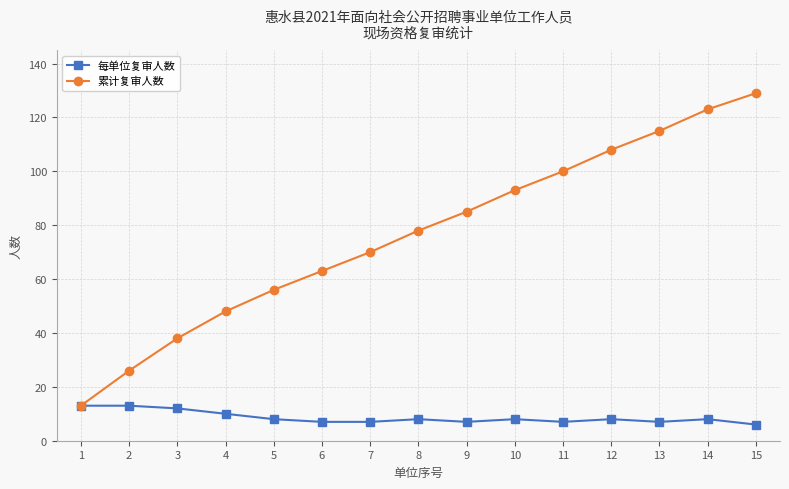

How many values in the 累计复审人数 series are below 78?

7